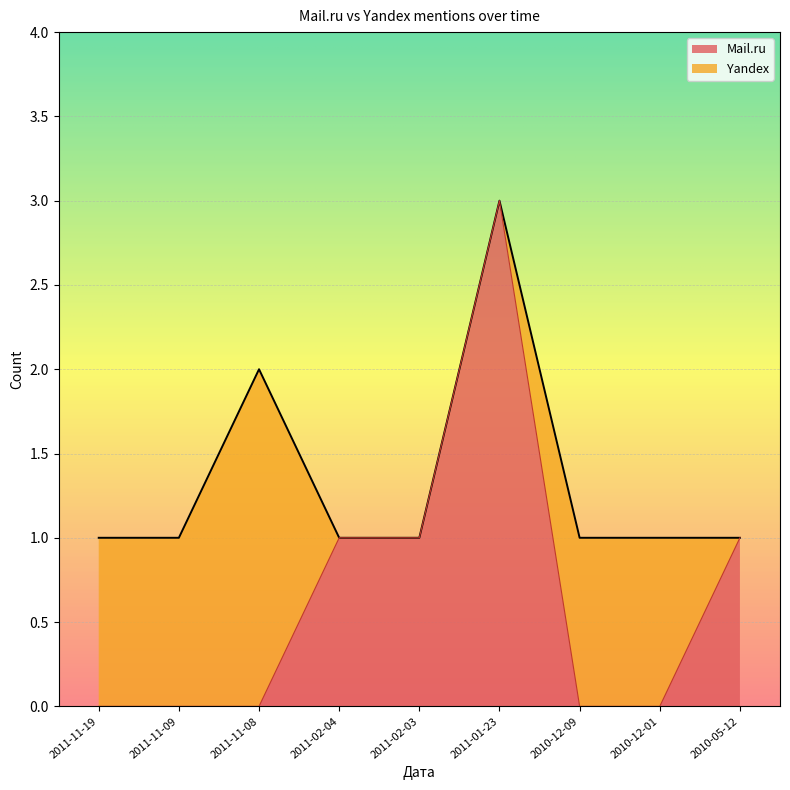

Is it true that the value at 2011-11-09 is -2?

False